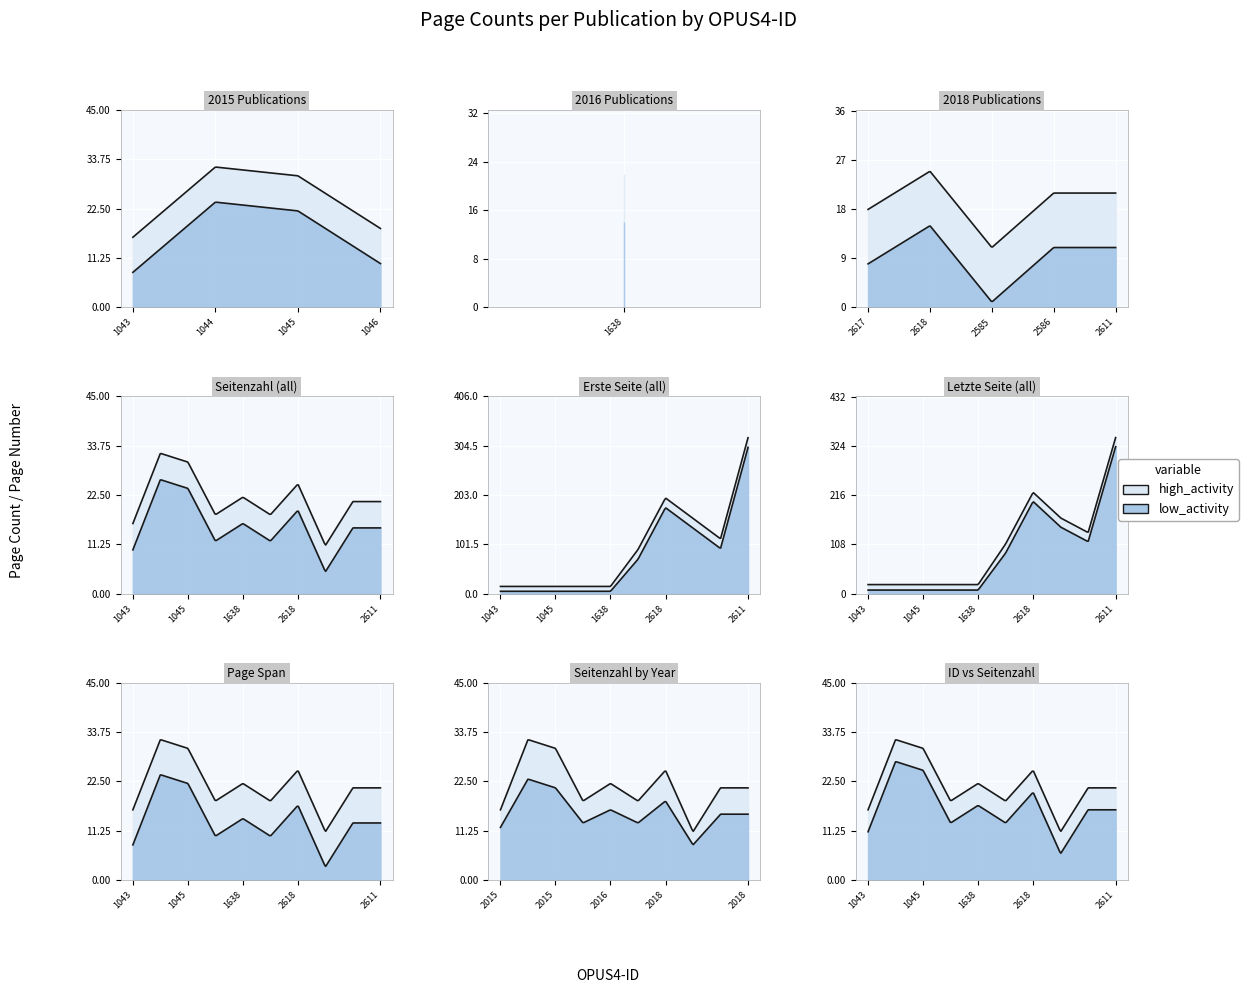

What position from the right is 2585?

3